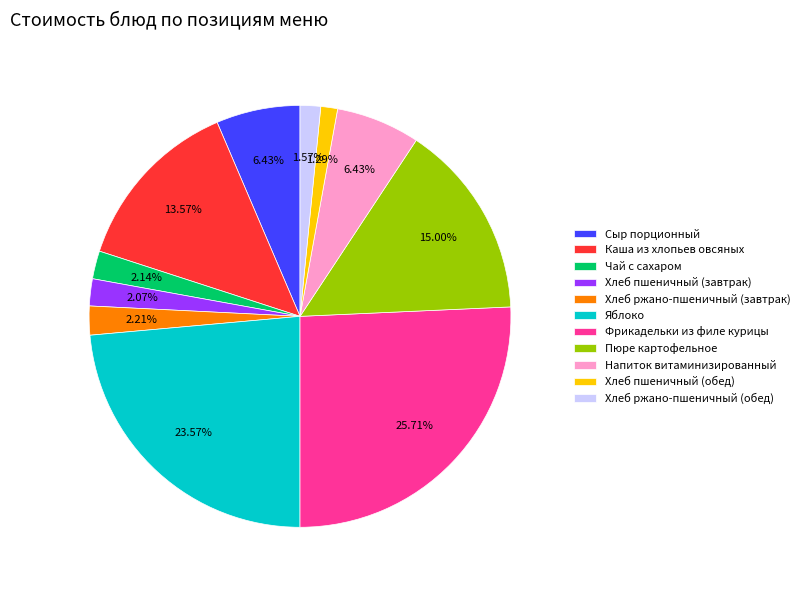

Which has a higher value, Хлеб пшеничный (обед) or Напиток витаминизированный?

Напиток витаминизированный